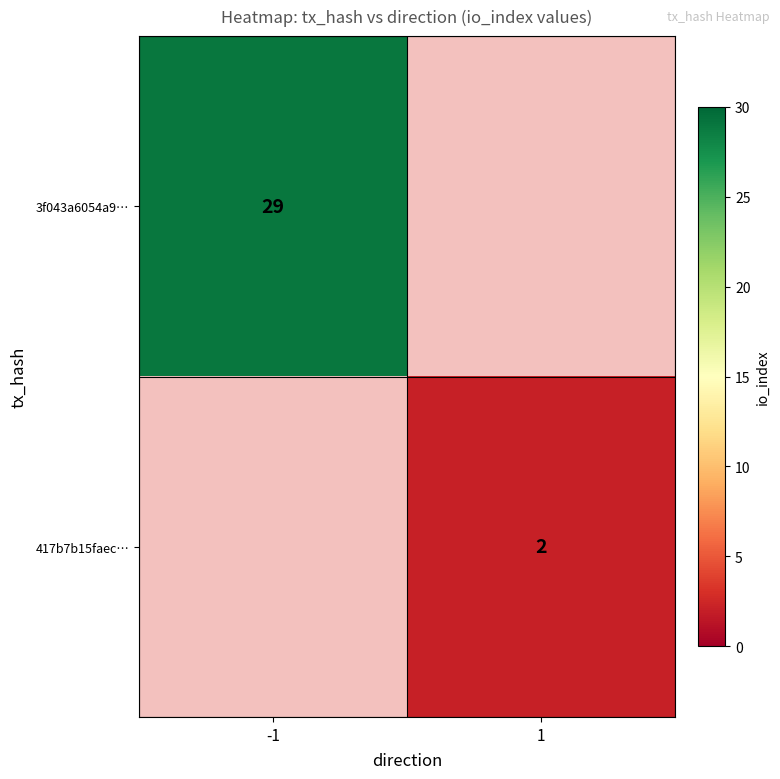

Is the value of 417b7b15faec… at 1 greater than the value of 3f043a6054a9… at -1?

No